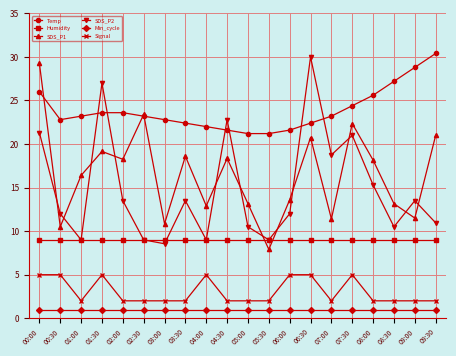

Is it true that Signal equals 5.0 at 06:30?

True